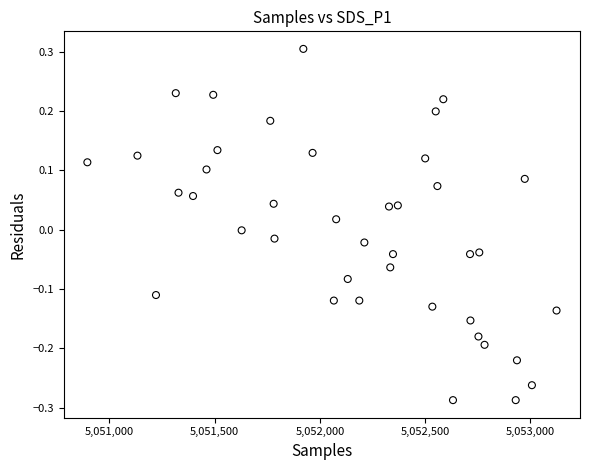

What is the range of Y values (max minus min)?

0.6